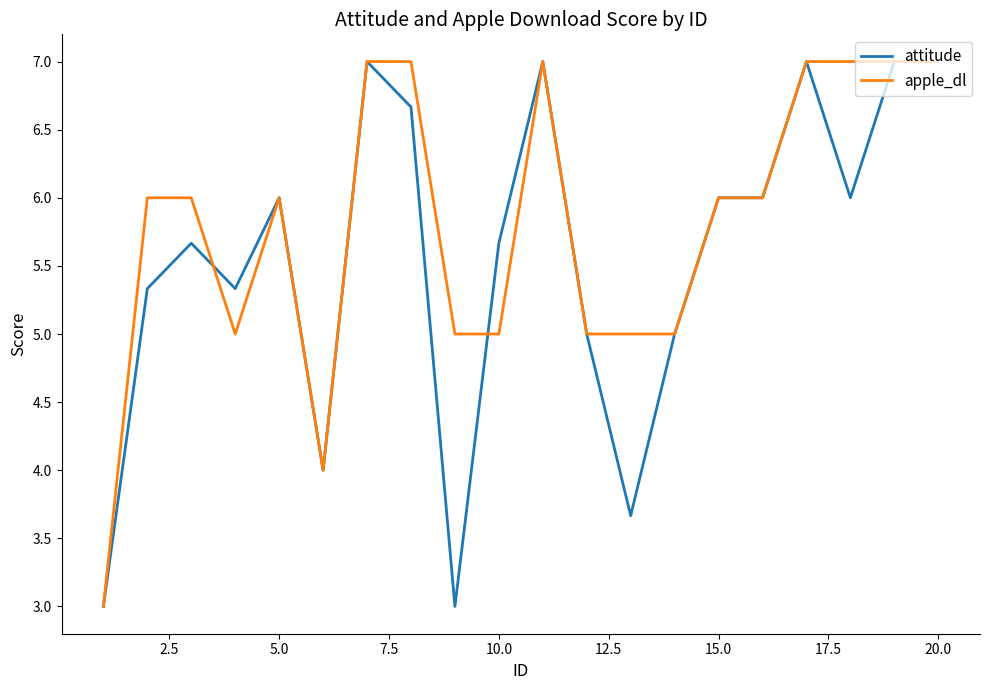

Which series has the largest total across all categories?

apple_dl